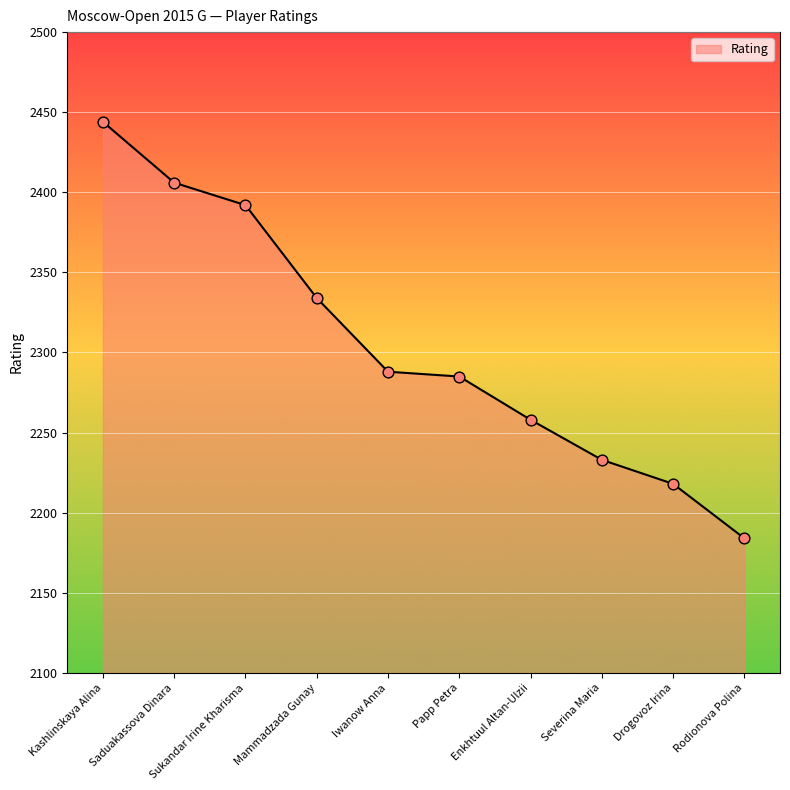

What is the change in value from Saduakassova Dinara to Enkhtuul Altan-Ulzii?

-148